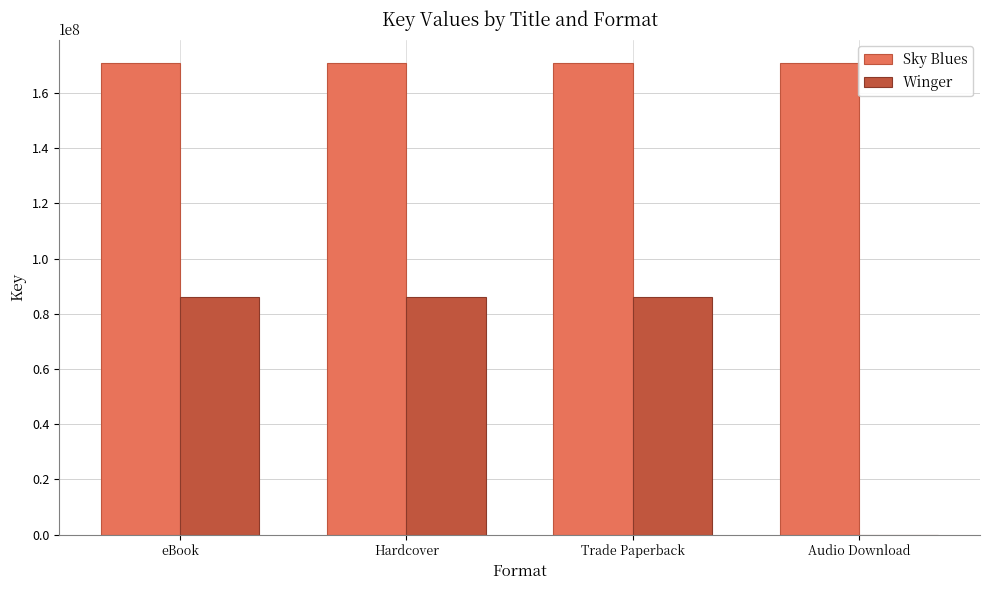

Which series has the largest total across all categories?

Sky Blues